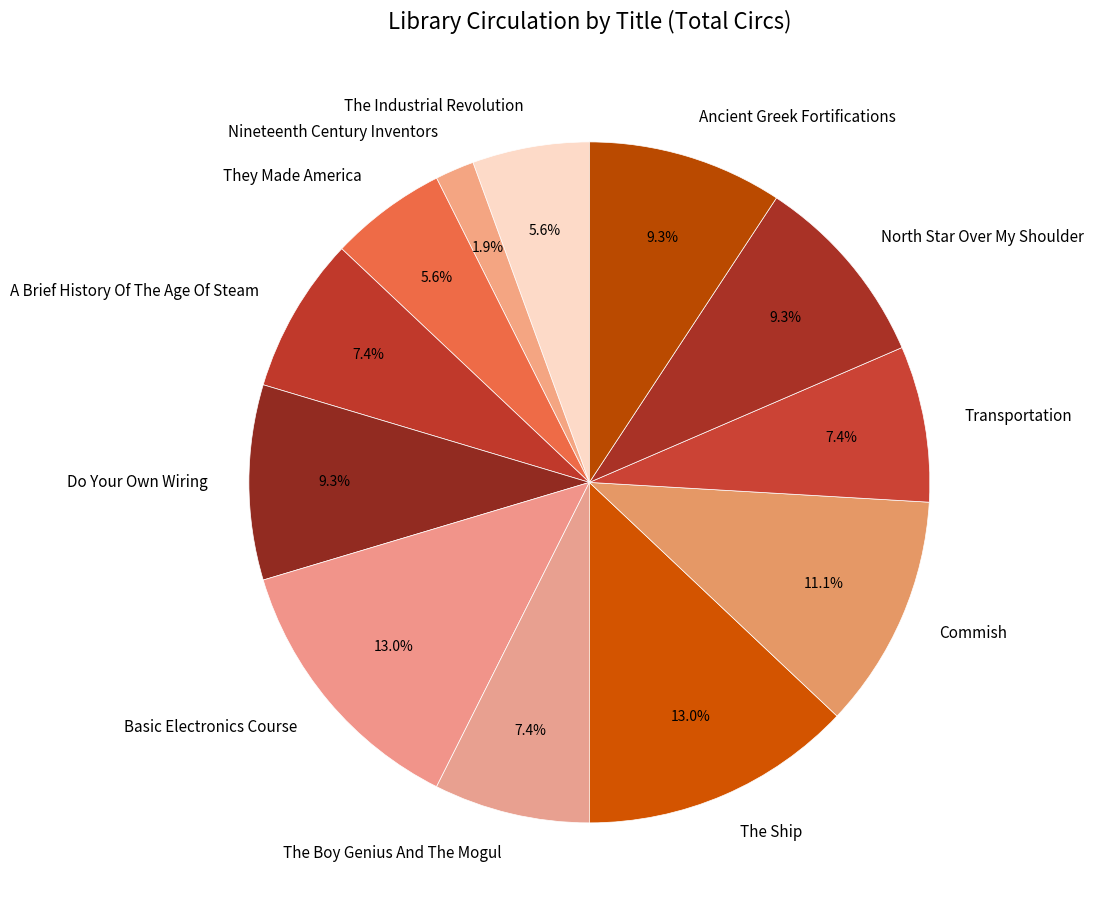

How many segments does this pie chart have?

12